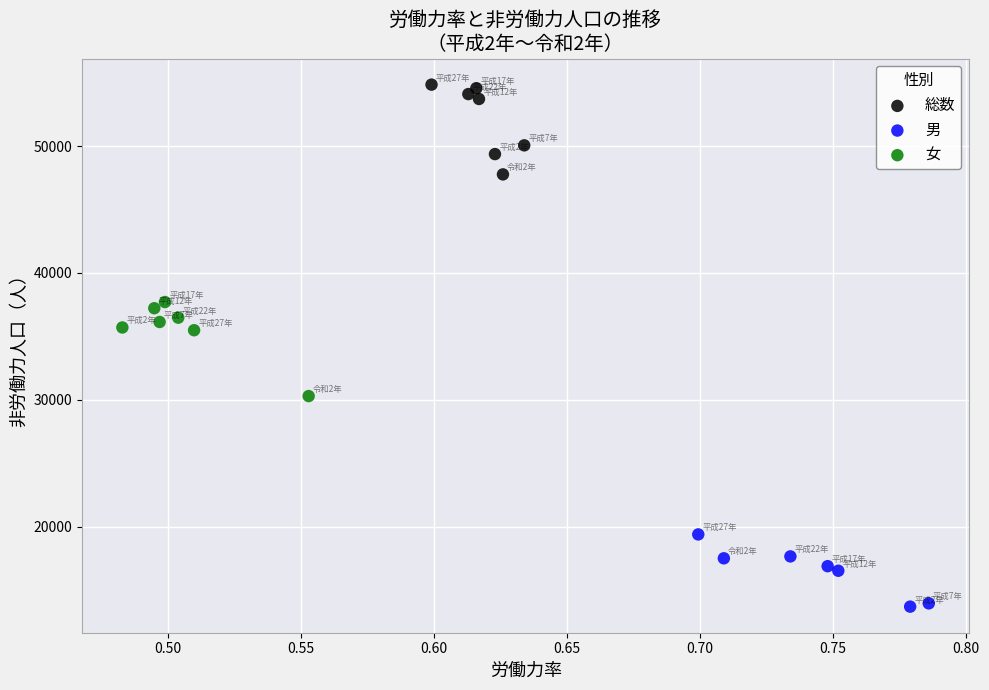

Which series reaches the minimum Y coordinate?

男